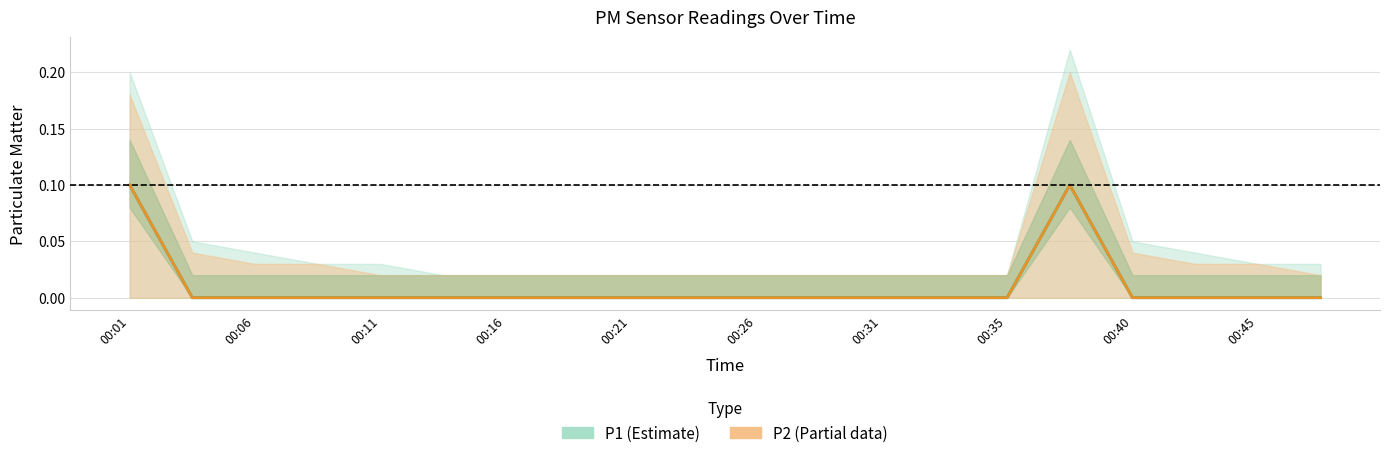

At 00:09, list the series in order from largest to smallest.

P1, P2